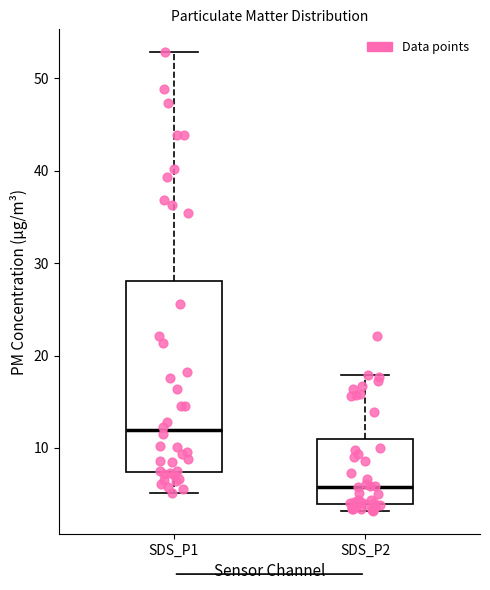

Where does the lower whisker of the box for SDS_P1 end on the y-axis? The values are not printed on the chart, so give them approximately, as read against the axis.

5